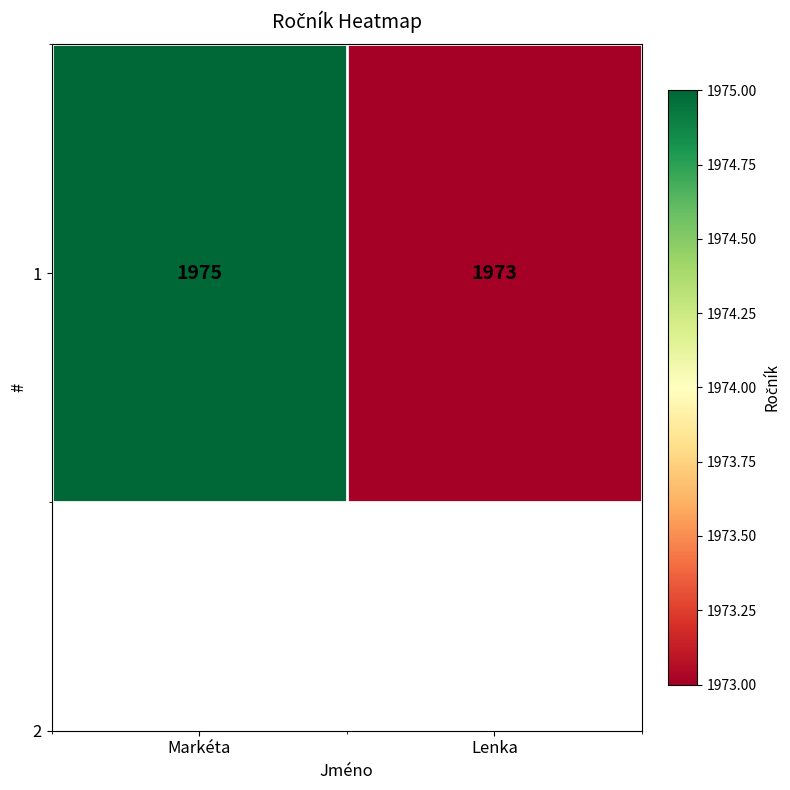

Reading right to left, list all the values displayed in this chart.

1973	1975